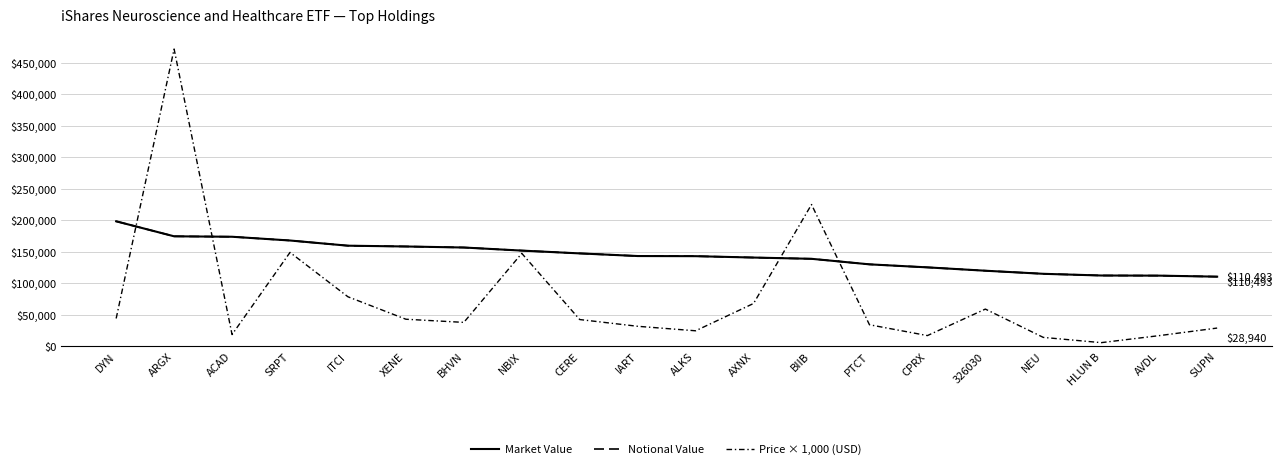

Is this an area chart (filled region under the line)?

No